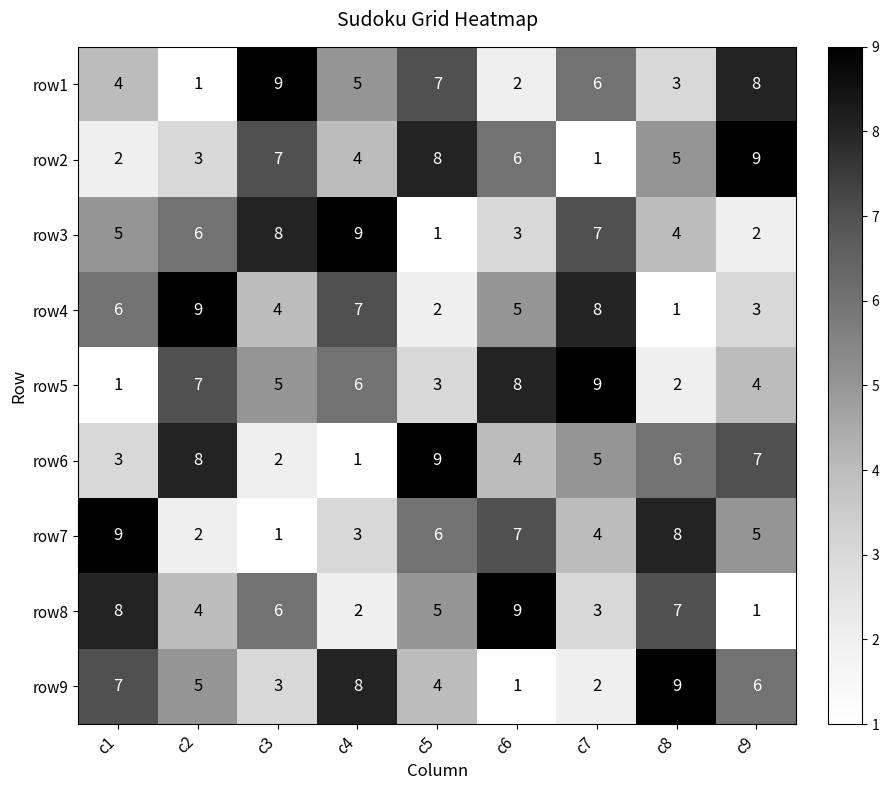

Which category has the lowest value in the row7 series?

c3